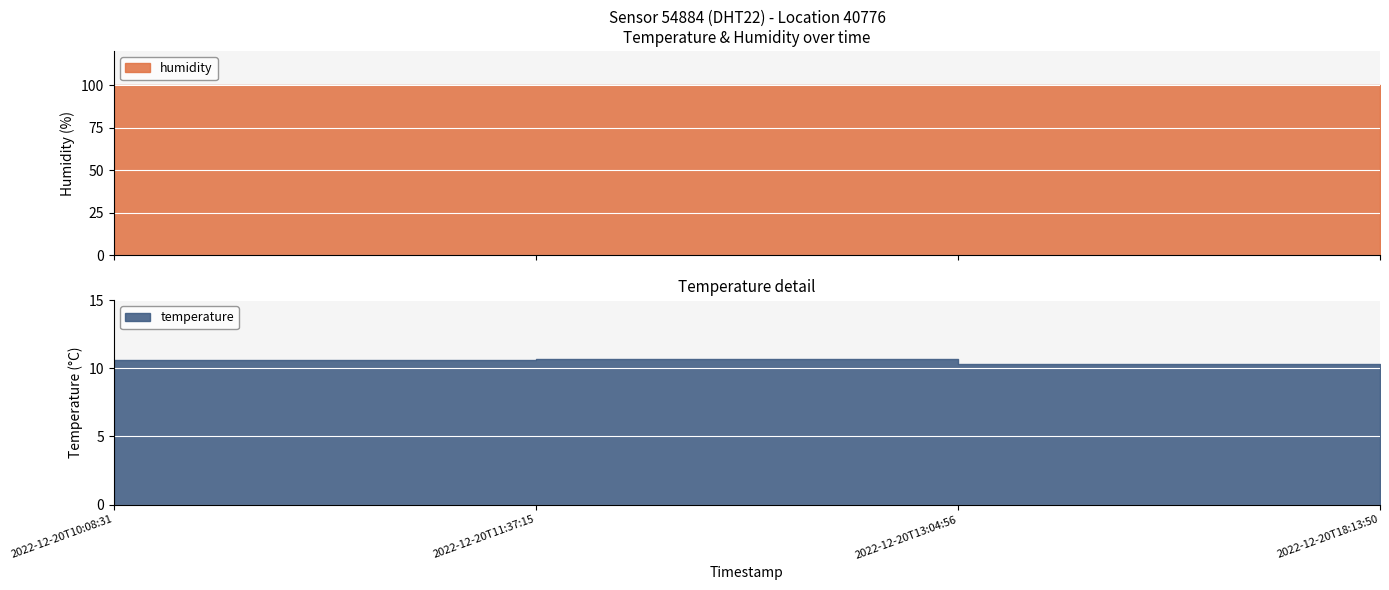

Where is humidity nearest to the value 99?

2022-12-20T10:08:31